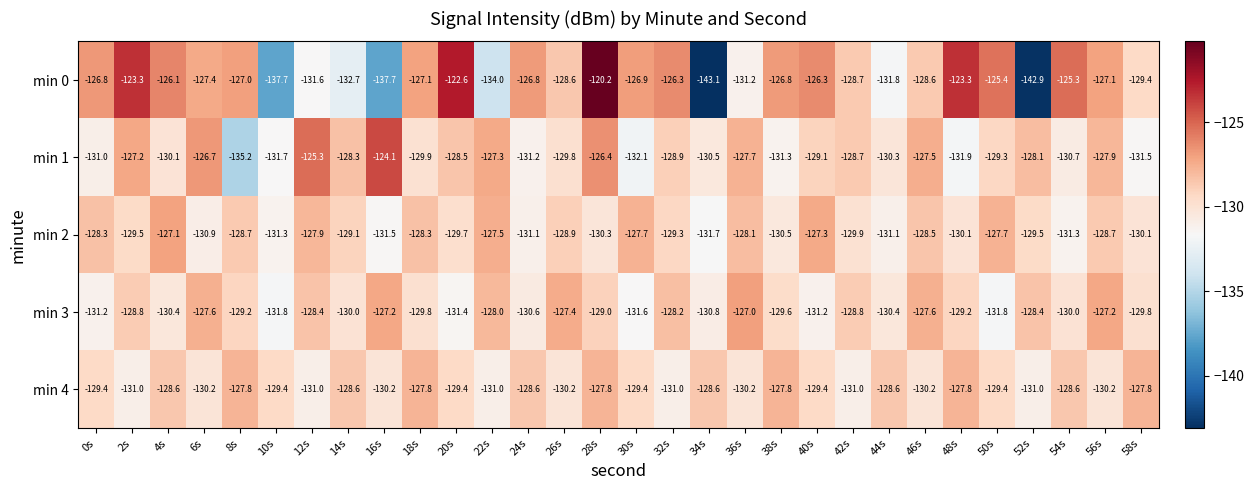

At which label does min 2 reach its minimum?

34s